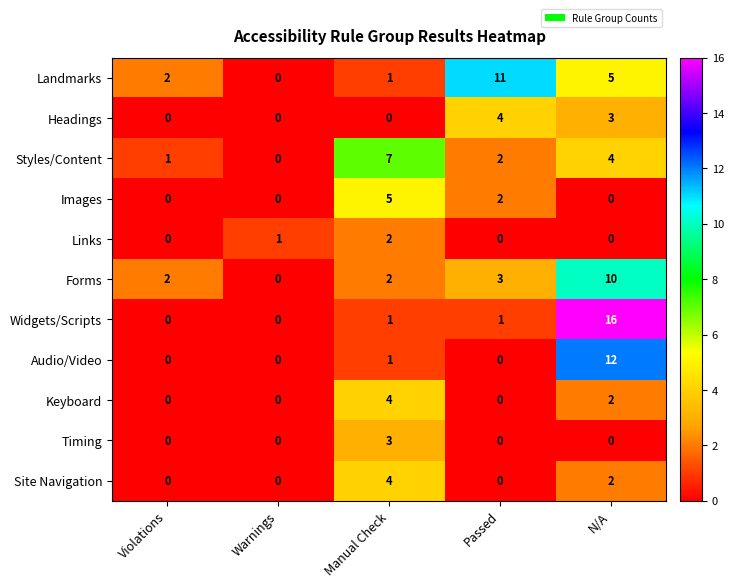

Which series changed the most between Warnings and N/A?

Widgets/Scripts